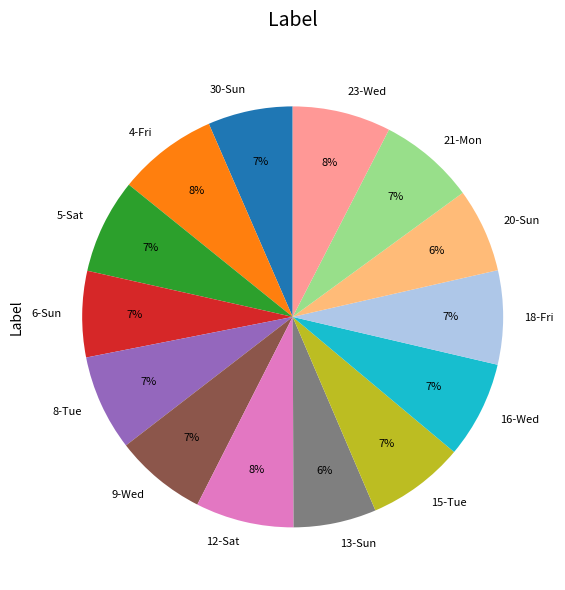

True or false: 23-Wed accounts for 20% of the total.

False